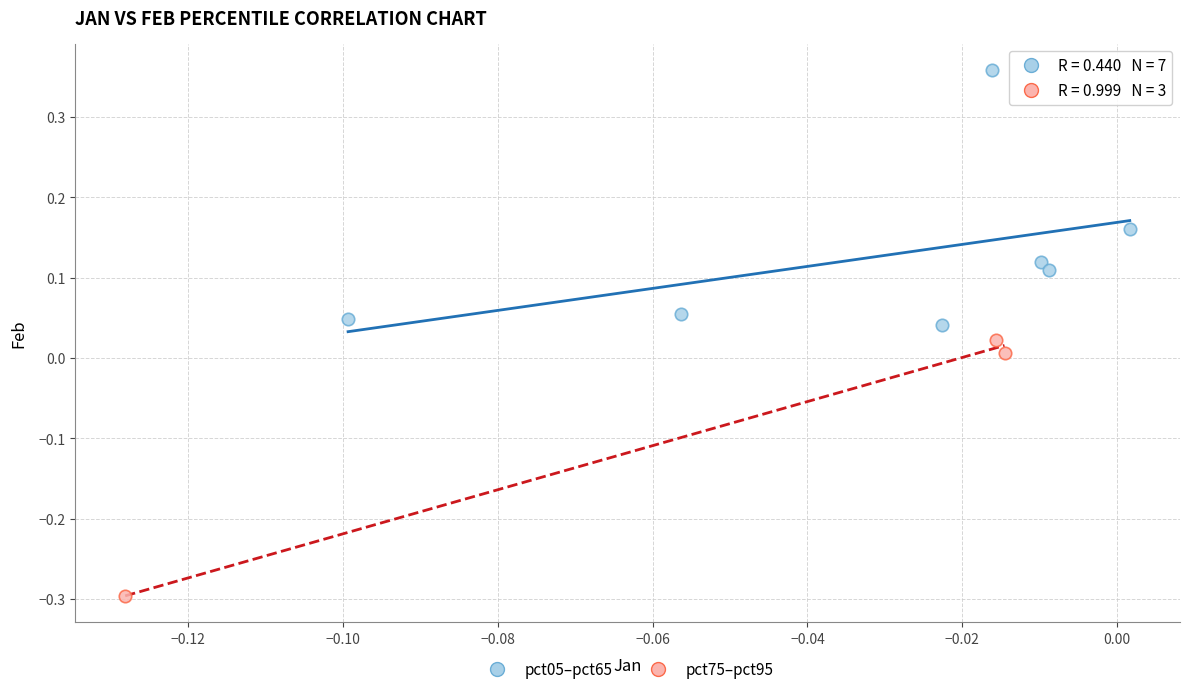

Which series contains the lowest Y value?

pct75–pct95